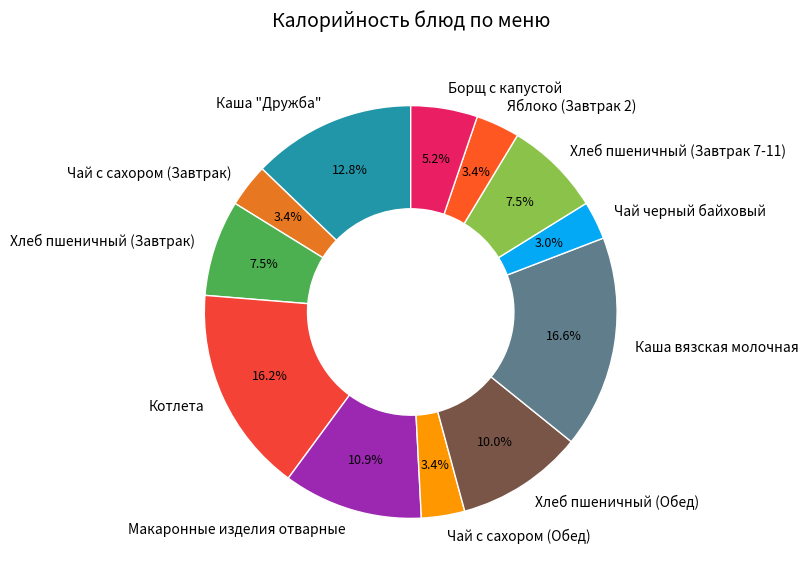

Does Чай с сахором (Завтрак) account for over 50% of the chart?

No